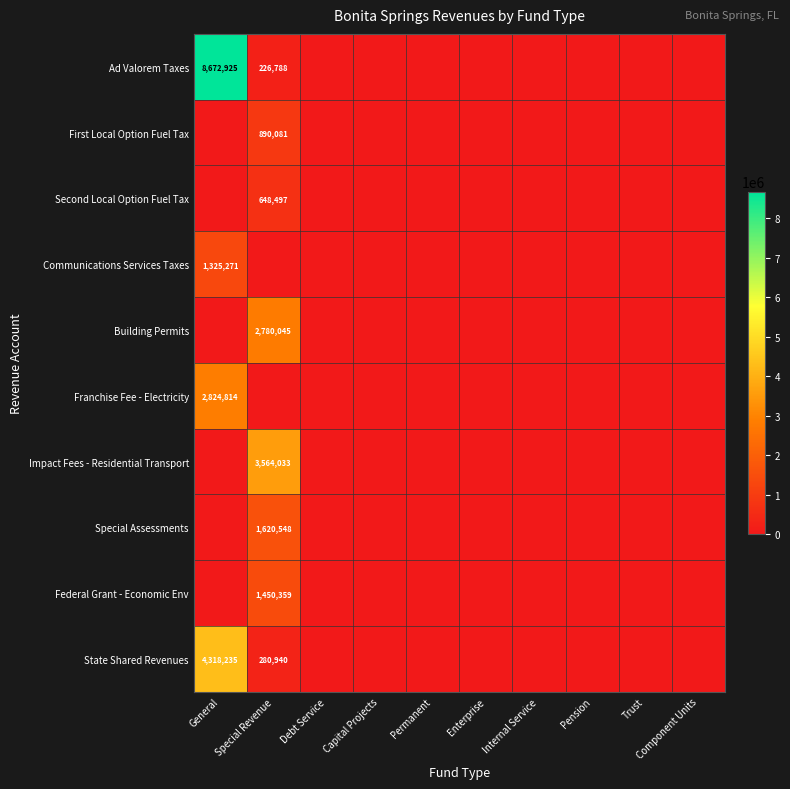

True or false: Impact Fees - Residential Transport has a value of 1899210 at Special Revenue.

False